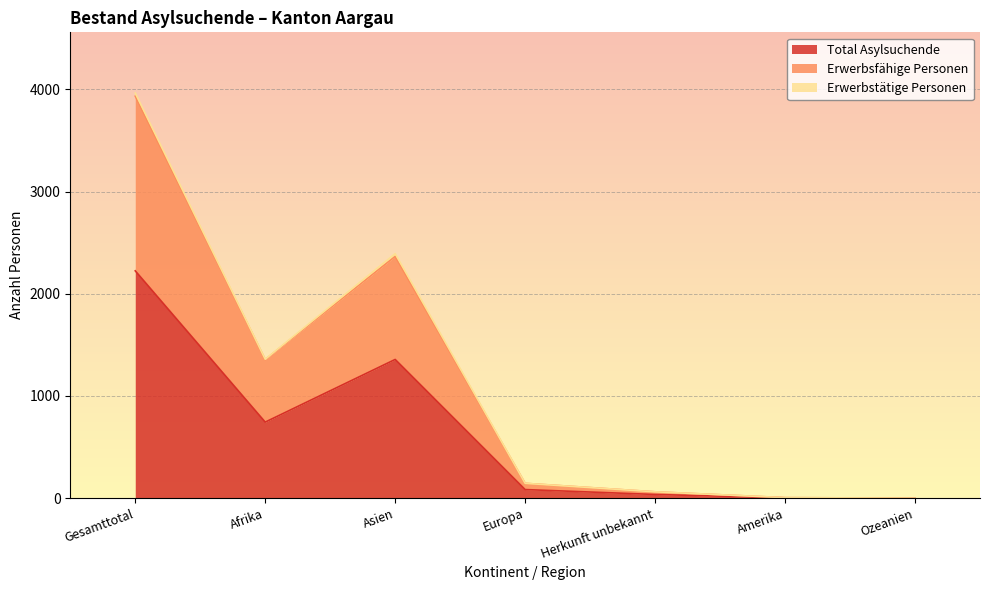

Where does the Total Asylsuchende series first go above 84?

Gesamttotal